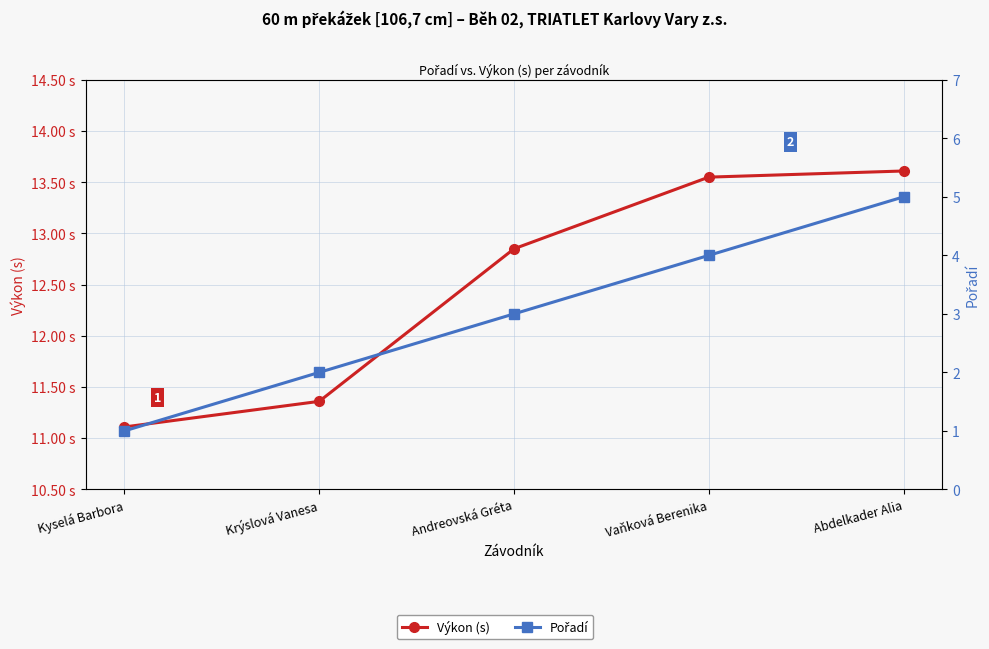

Count the Pořadí values in the range 2 to 4.

3